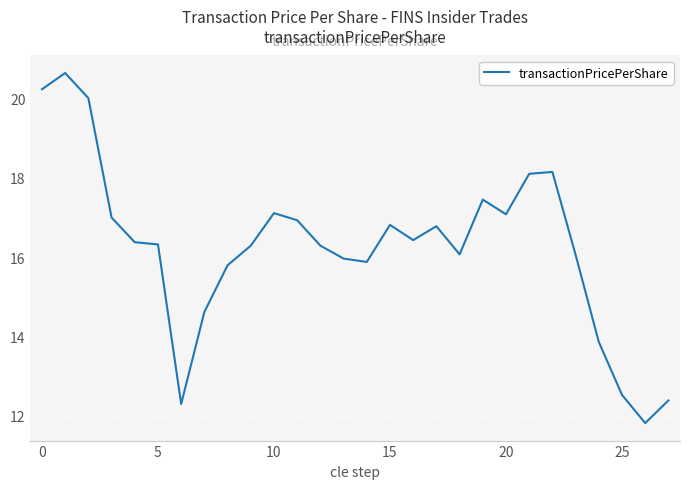

What is the average value?

16.3